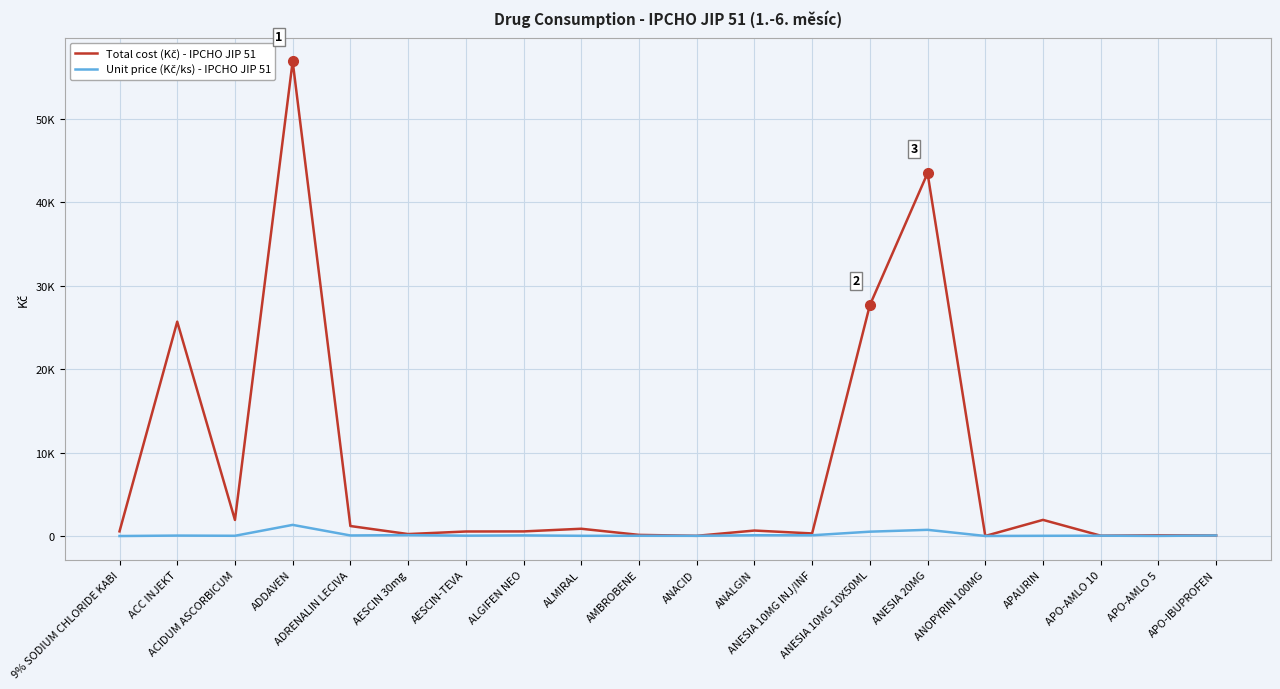

Does the chart display data point markers on the line(s)?

No